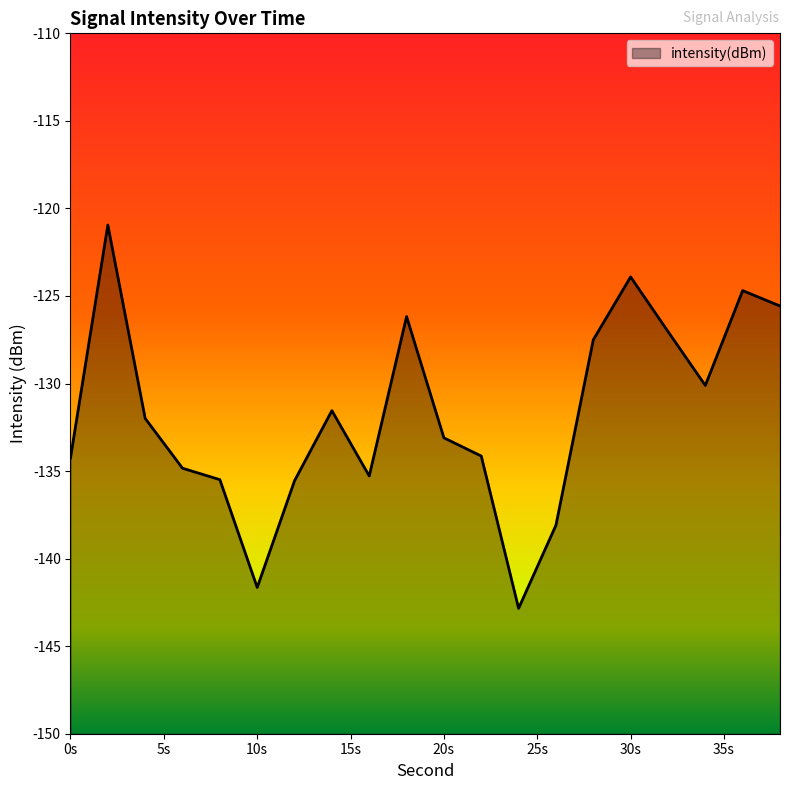

What is the difference between the values at 24 and 4?

10.8